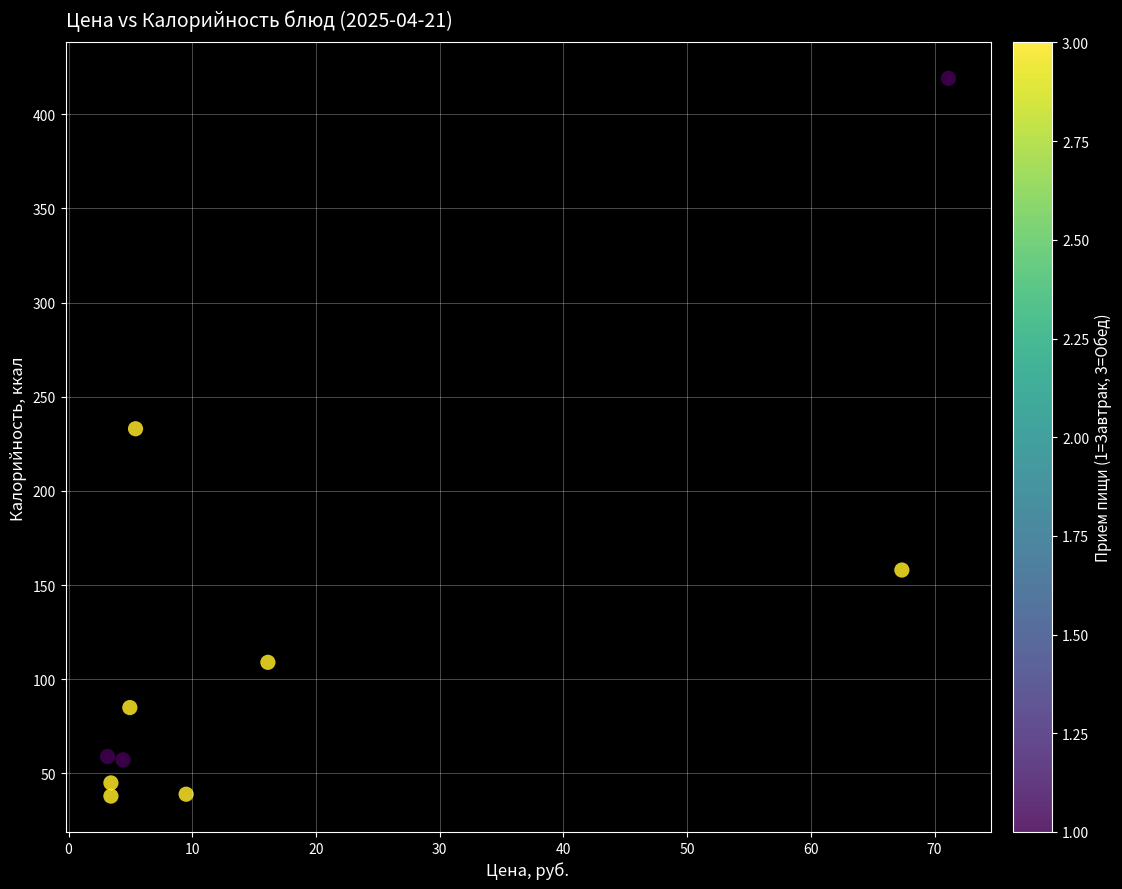

What Y value in the scatter plot is closest to 228?

233.0